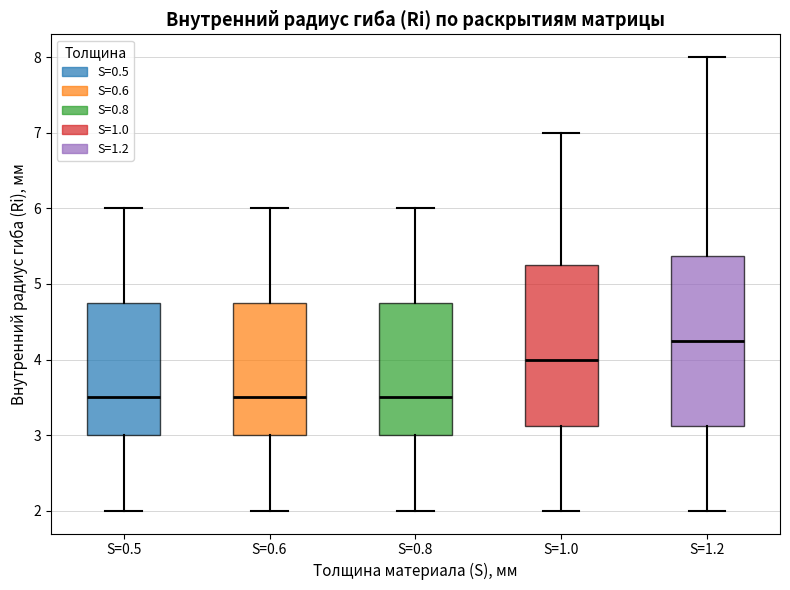

Comparing the boxes themselves (not the whiskers), which one is the tallest?

S=1.2